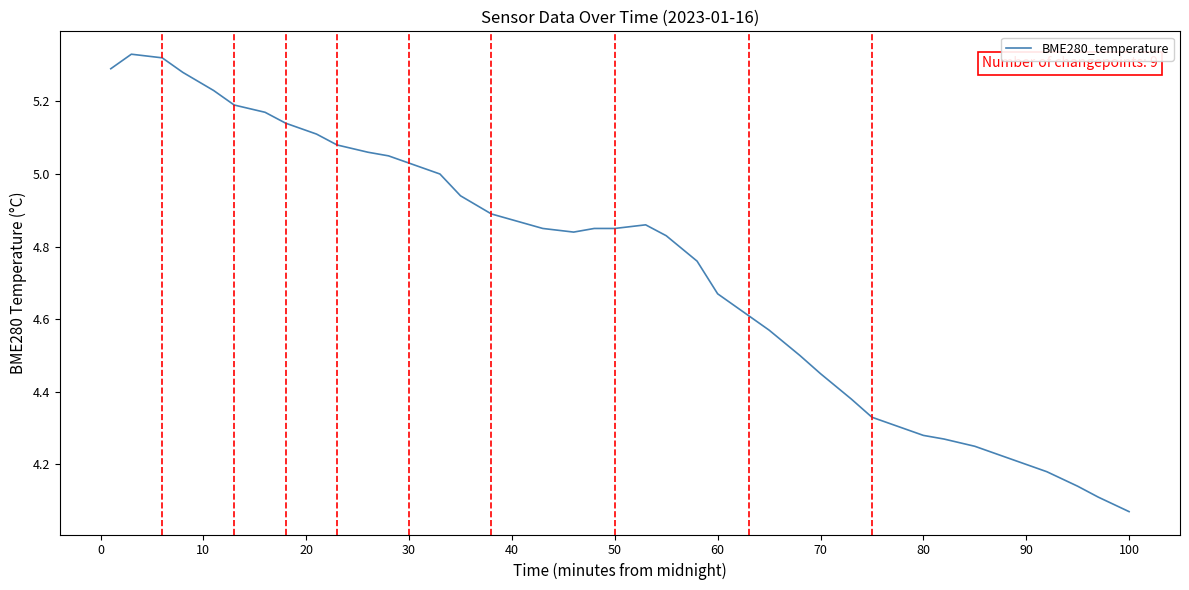

What is the difference between the maximum and minimum values?

1.3